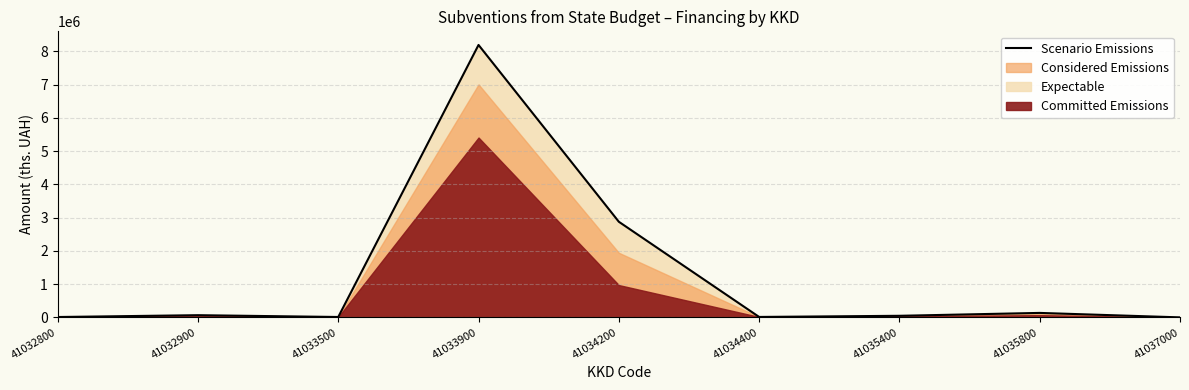

Reading right to left, extract all data points from this chart.

201.3	134200.0	47374.1	12876.3	2875278.6	8191495.3	11538.5	65943.9	10822.5